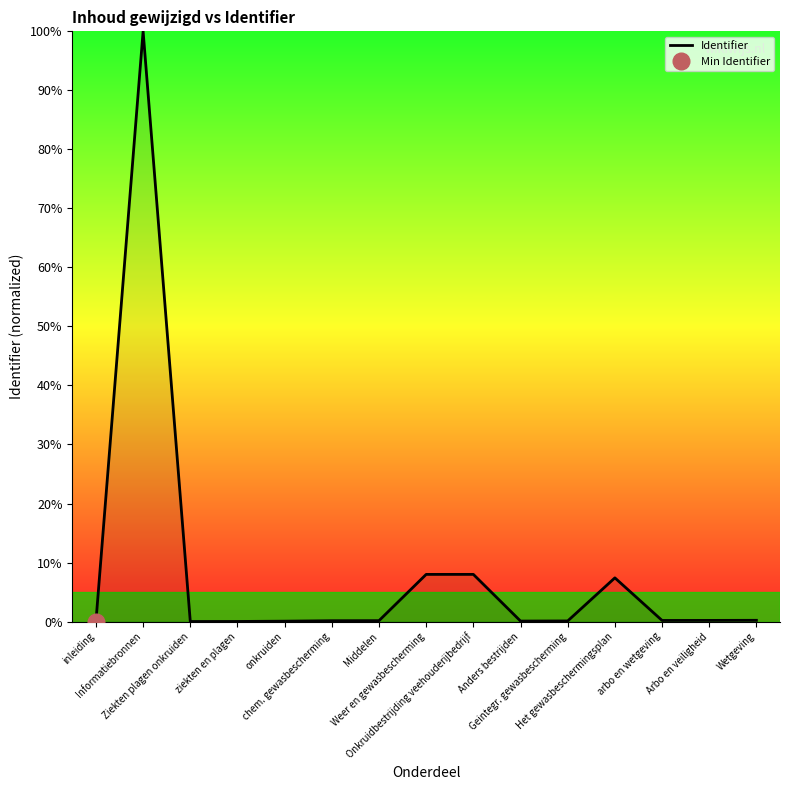

Rank the categories by value from highest to lowest.

Informatiebronnen, Onkruidbestrijding veehouderijbedrijf, Weer en gewasbescherming, Het gewasbeschermingsplan, Wetgeving, Arbo en veiligheid, arbo en wetgeving, Middelen, chem. gewasbescherming, Geintegr. gewasbescherming, Anders bestrijden, onkruiden, ziekten en plagen, Ziekten plagen onkruiden, inleiding